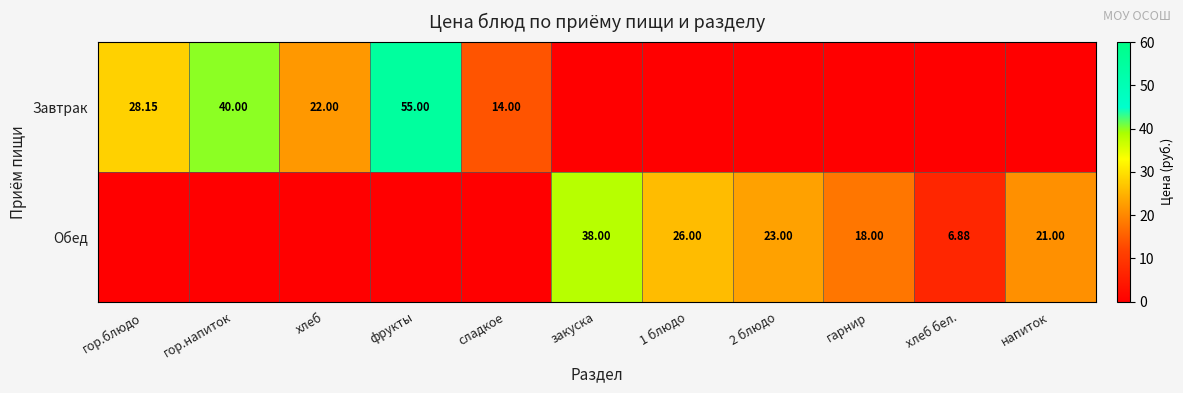

List the series in order of their overall mean, highest first.

Завтрак, Обед